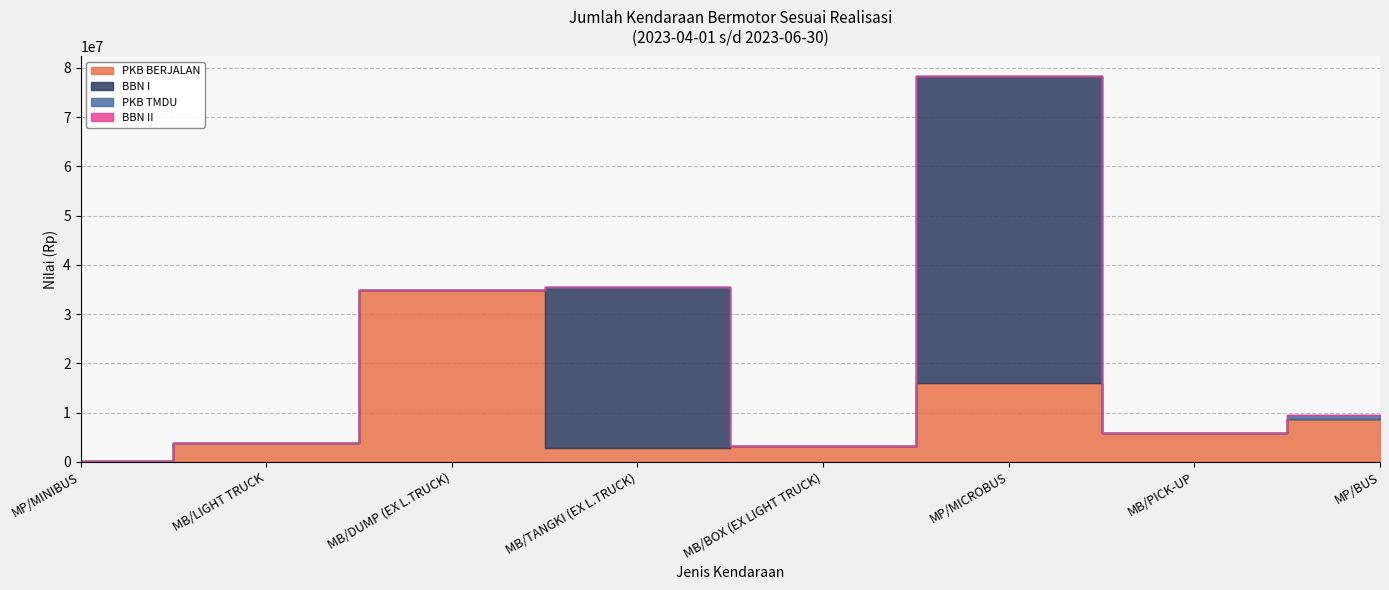

What is the maximum value for BBN I?

62415000